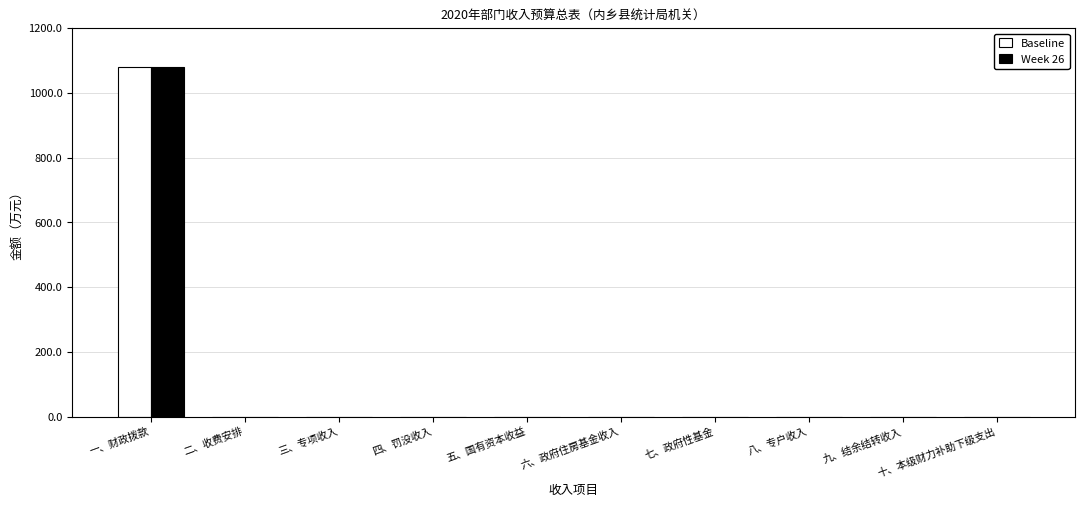

What is the sum of all Week 26 values?

1080.2